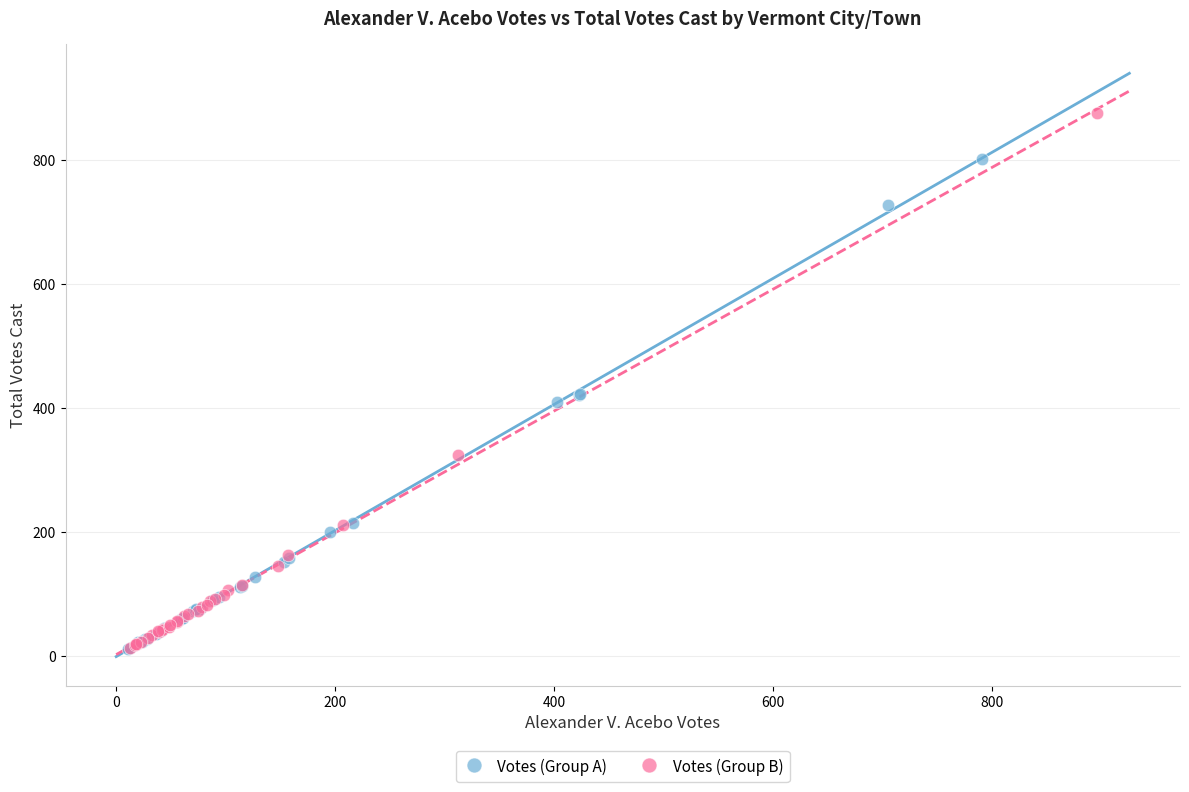

Which series has the largest Y range (max minus min)?

Votes (Group B)